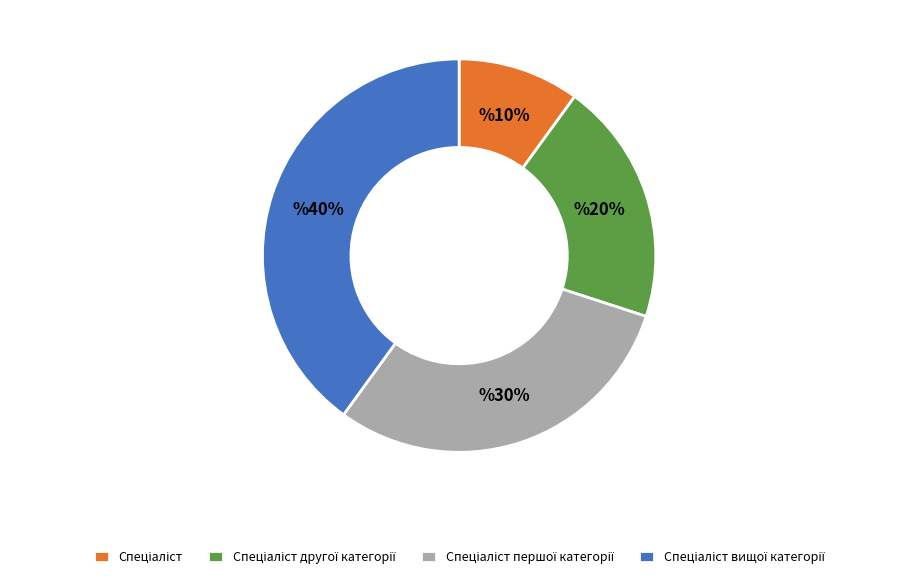

How many segments does this pie chart have?

4